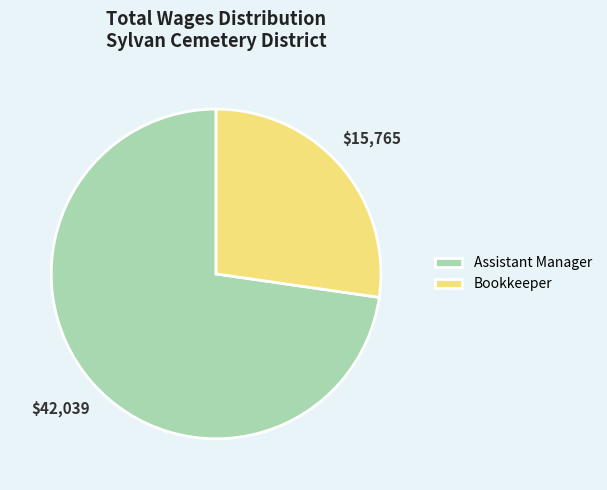

Rank the categories by value from lowest to highest.

Bookkeeper, Assistant Manager